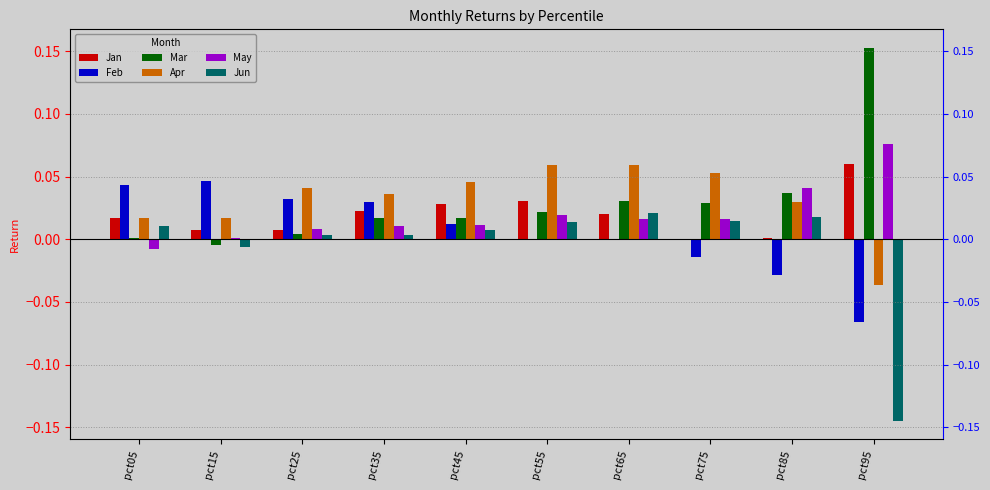

Is the value of Mar at pct05 greater than the value of May at pct65?

No